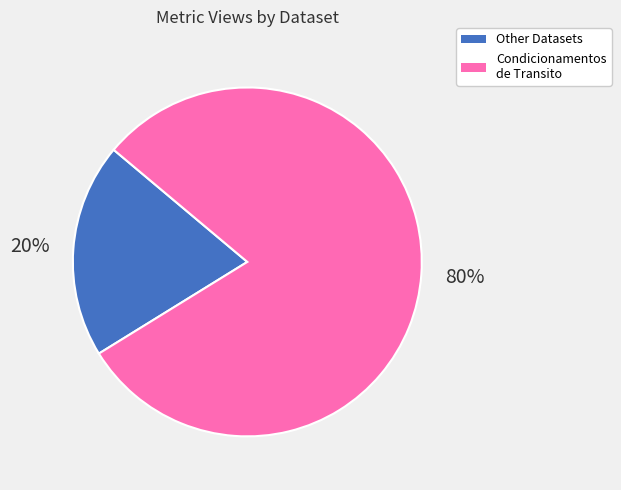

To the nearest percent, what is the difference between the largest and smallest slice percentages?

60%